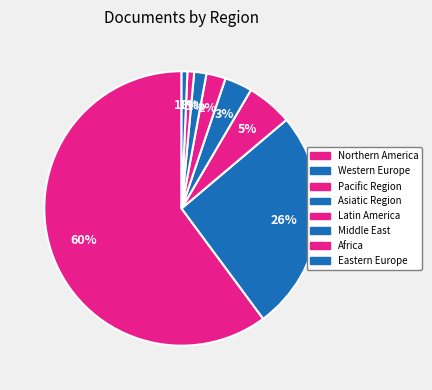

Is there a majority slice in this chart?

Yes